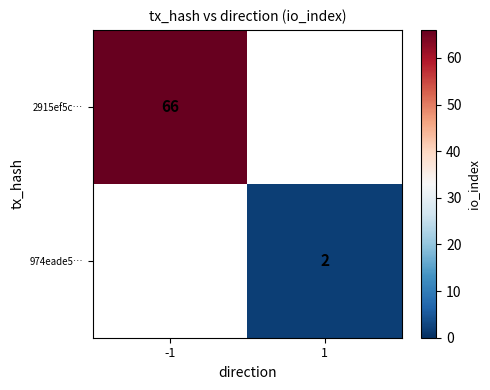

The value of 2915ef5c… at -1 is 66. True or false?

True